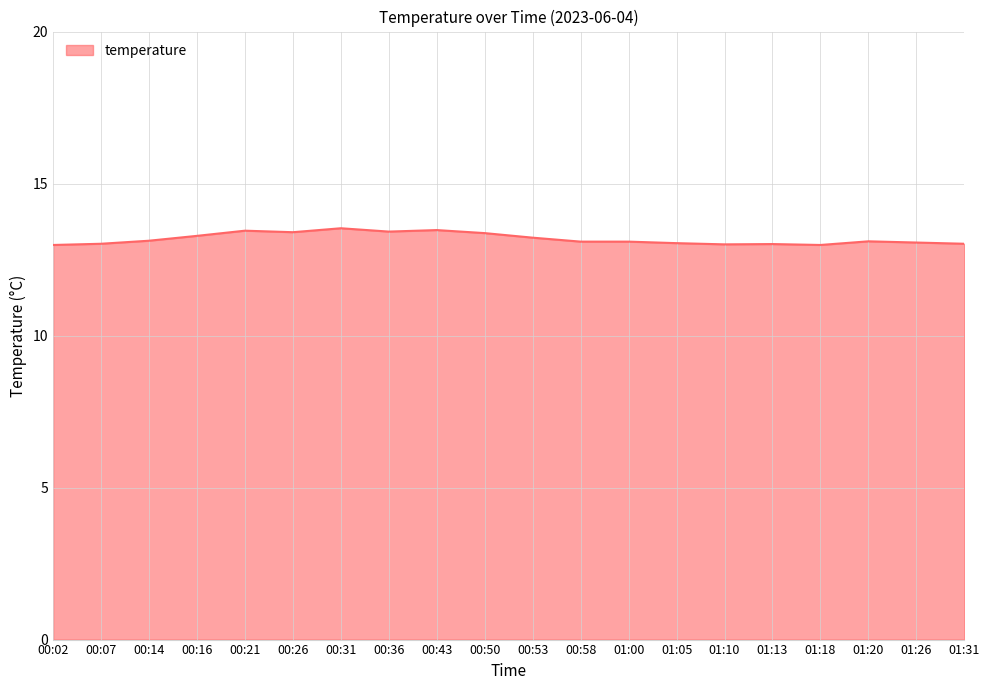

Count the number of categories in the chart.

20